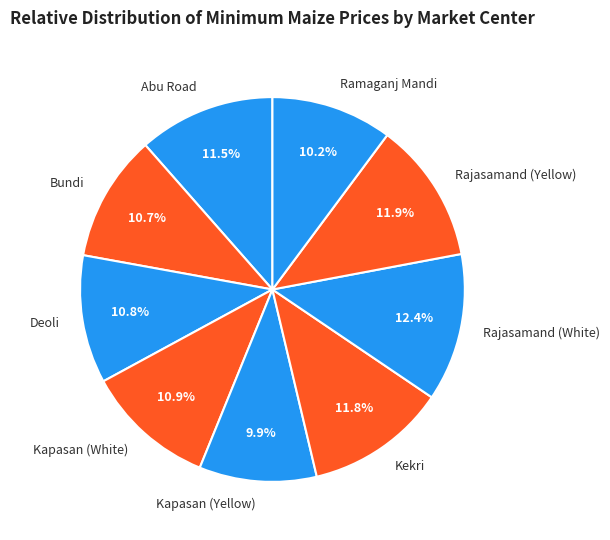

Which slice is the largest?

Rajasamand (White)